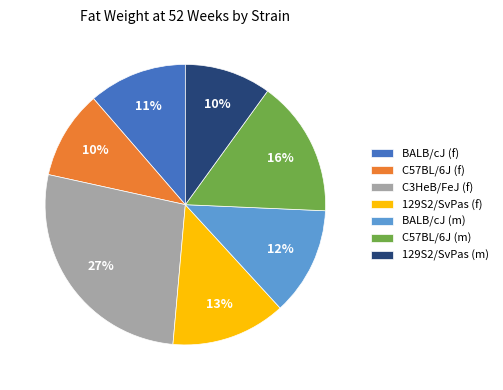

What is the largest slice in the pie chart?

C3HeB/FeJ (f)